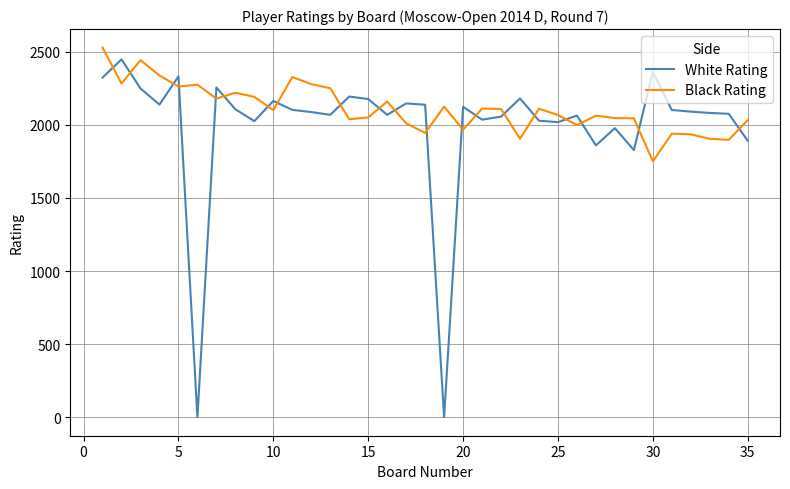

Which series has the largest total across all categories?

Black Rating